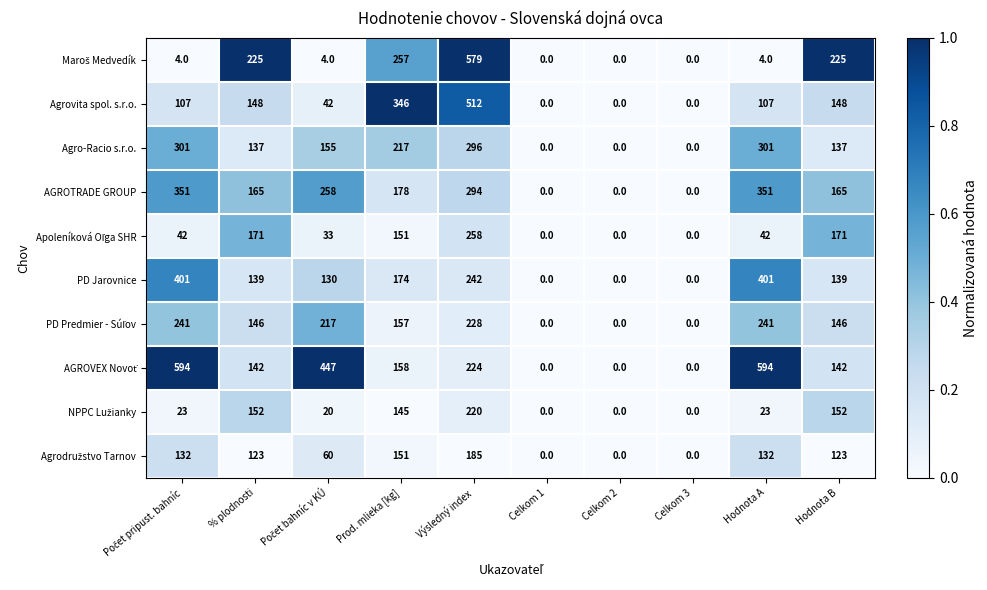

What is the difference between the AGROTRADE GROUP values at Celkom 2 and Hodnota A?

351